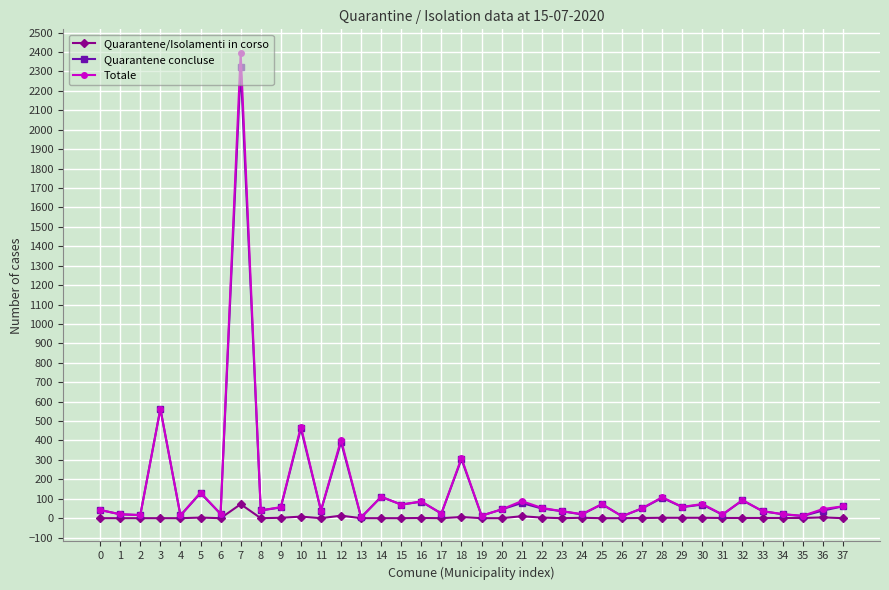

What is the sum of the Totale values at 12 and 14?

514